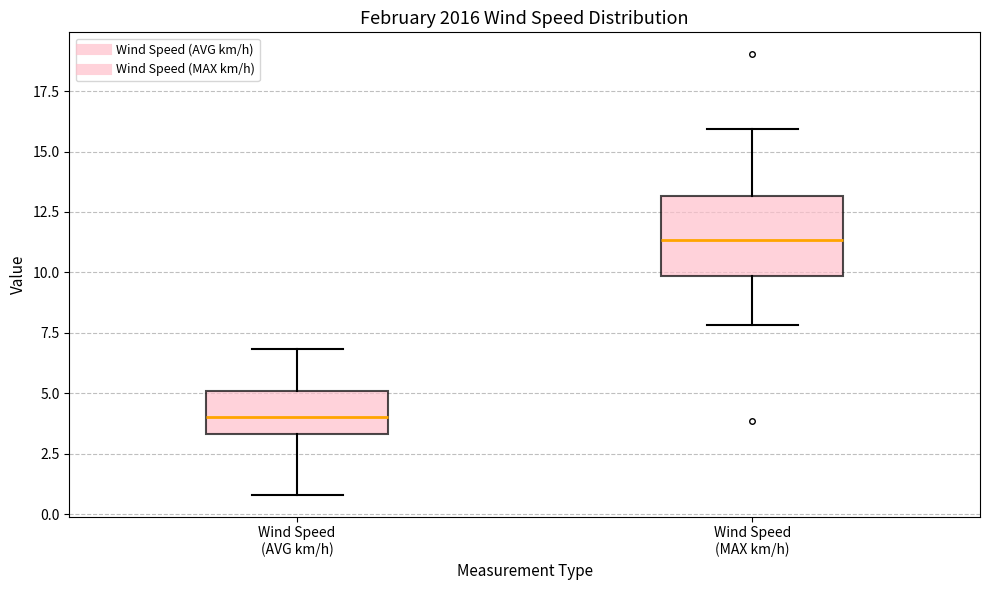

Which box's median line is the lowest?

Wind Speed (AVG km/h)